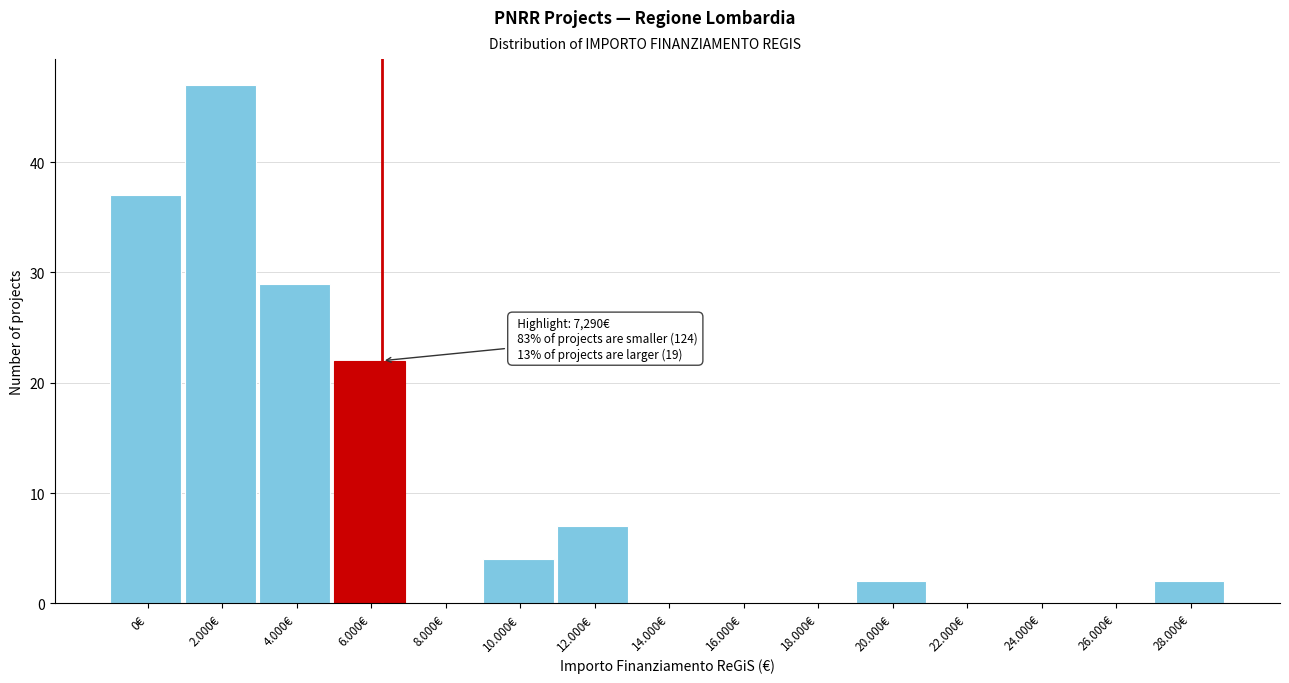

Reading left to right, extract all data points from this chart.

0€=37	2.000€=47	4.000€=29	6.000€=22	8.000€=0	10.000€=4	12.000€=7	14.000€=0	16.000€=0	18.000€=0	20.000€=2	22.000€=0	24.000€=0	26.000€=0	28.000€=2